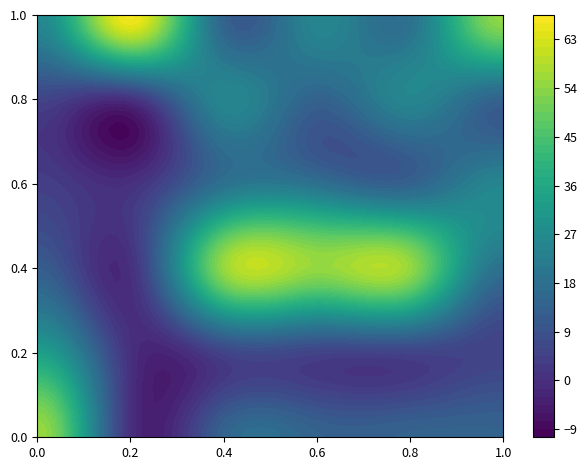

The суп вермиш. series shows 23.6 at гор.напиток. True or false?

False